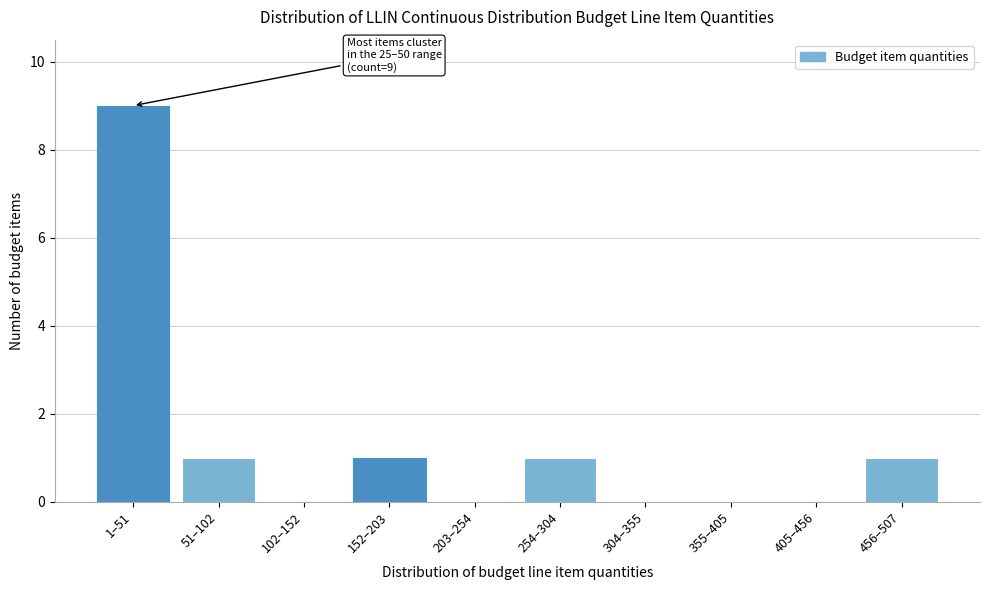

Reading left to right, list all the values displayed in this chart.

1–51=9	51–102=1	102–152=0	152–203=1	203–254=0	254–304=1	304–355=0	355–405=0	405–456=0	456–507=1